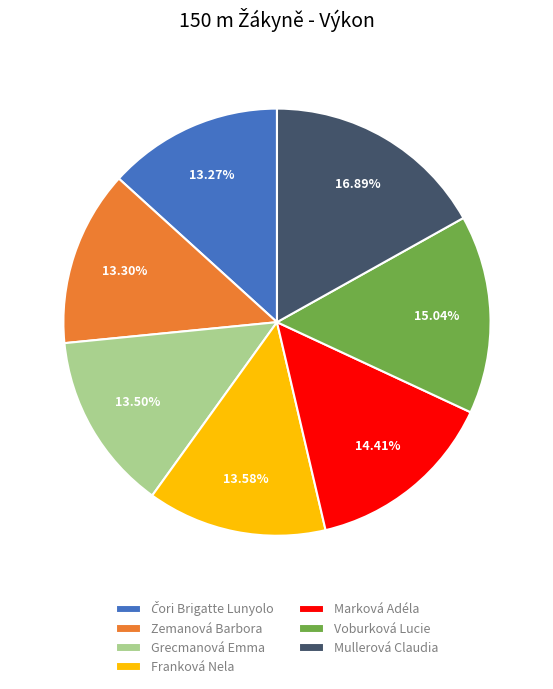

Which has a higher value, Franková Nela or Voburková Lucie?

Voburková Lucie